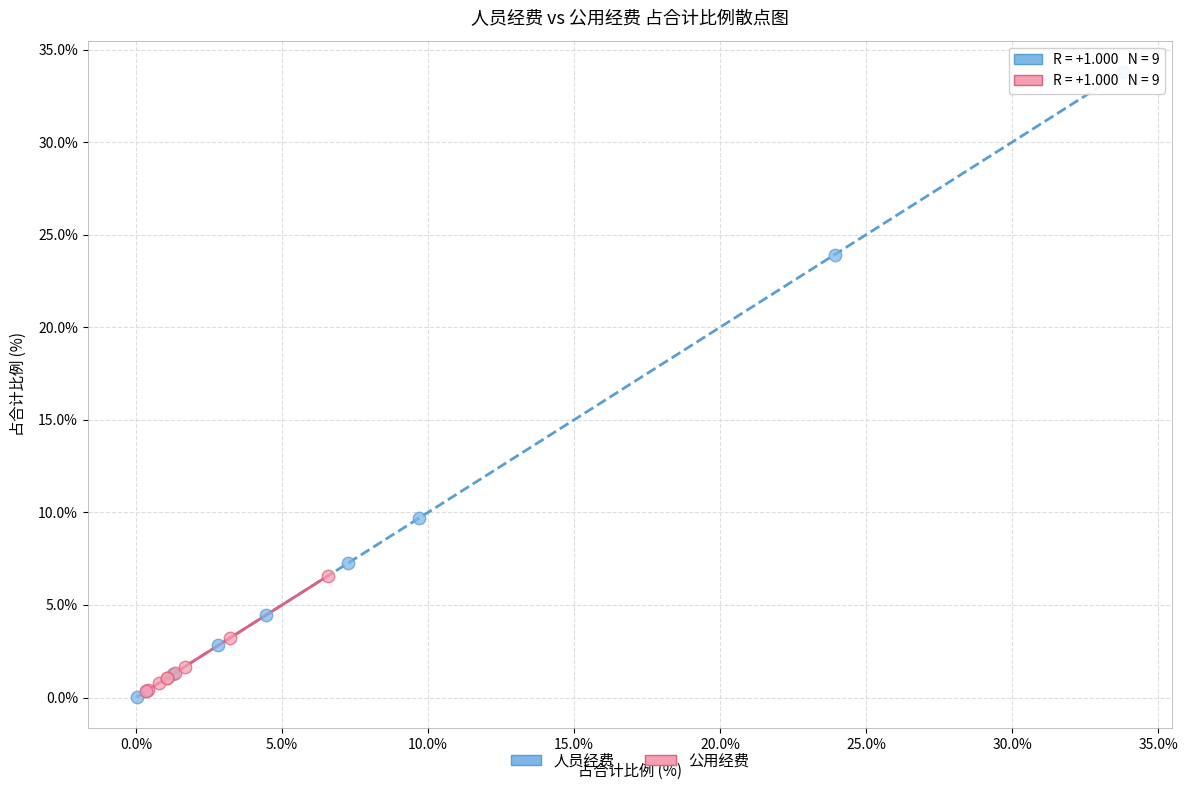

Which series reaches the maximum Y coordinate?

人员经费